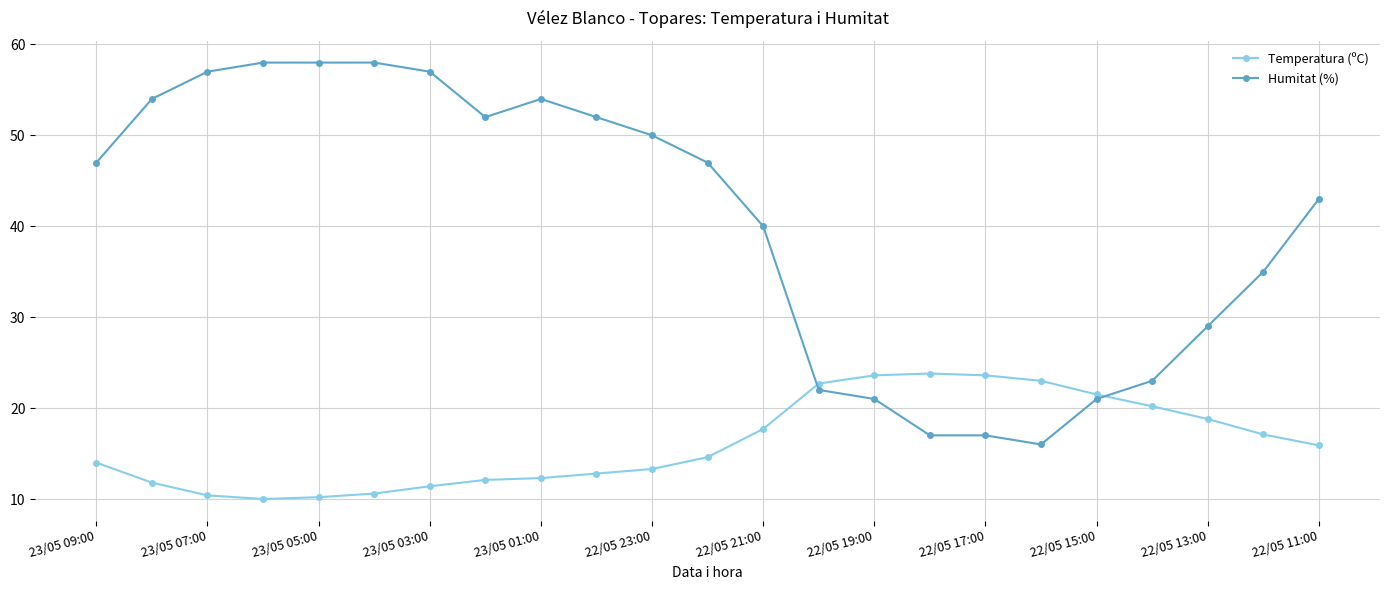

How many data points does each series have?

23